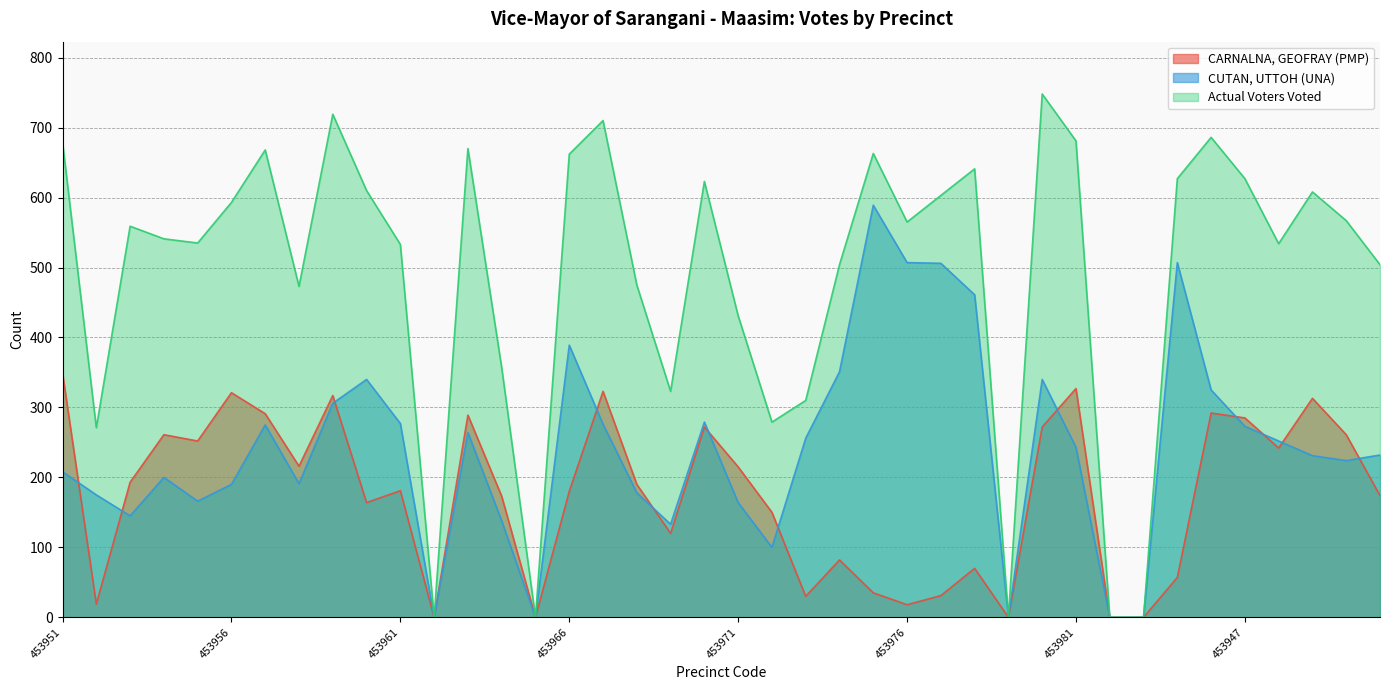

Between 453946 and 453981, which is larger?

453981